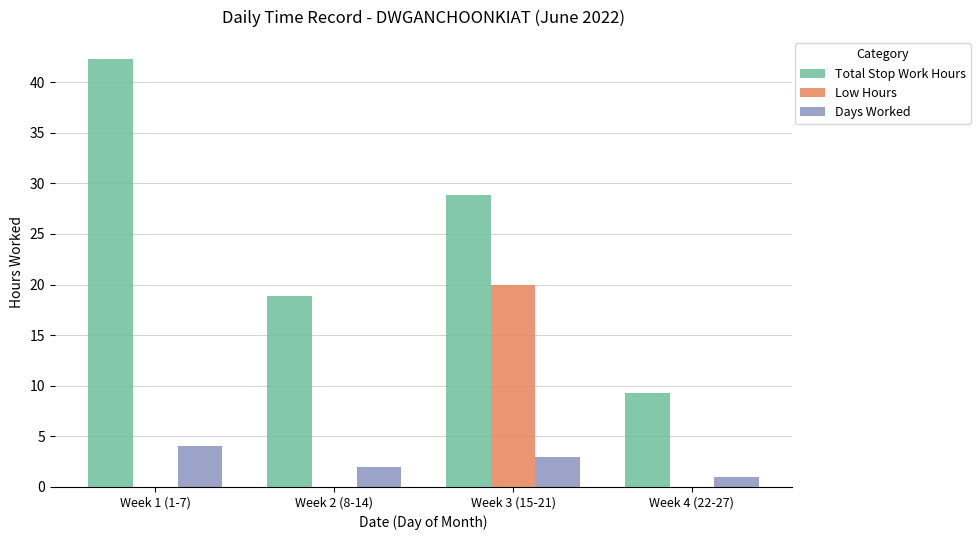

Which series has the largest total across all categories?

Total Stop Work Hours